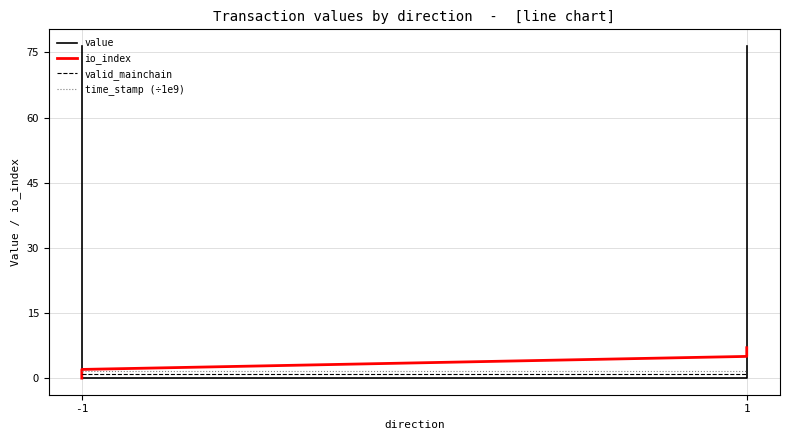

How many lines are shown in the chart?

4